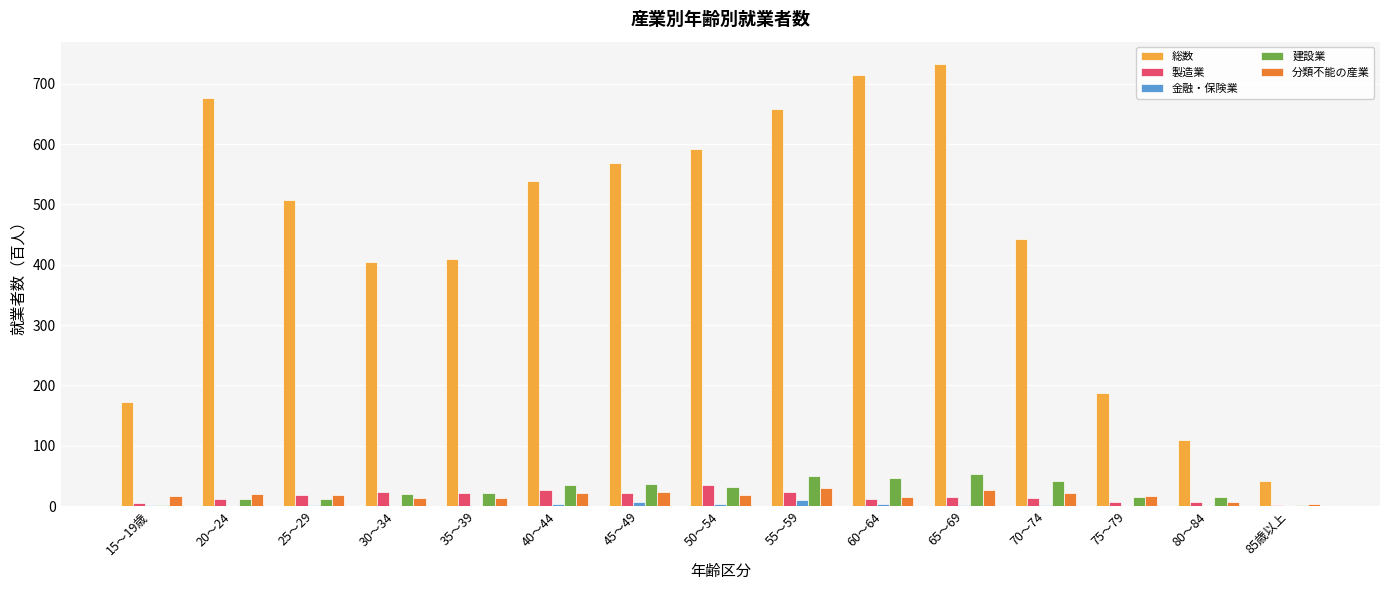

What is the greatest value displayed?

733